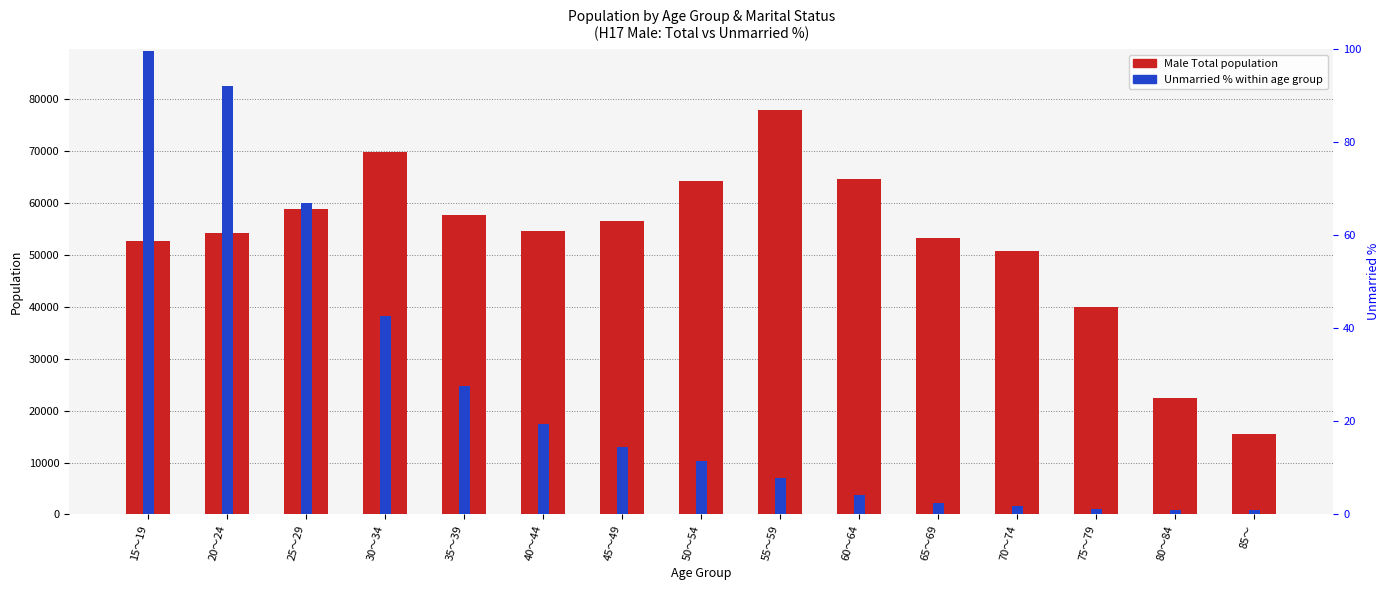

Which label corresponds to the largest value in the chart?

55～59